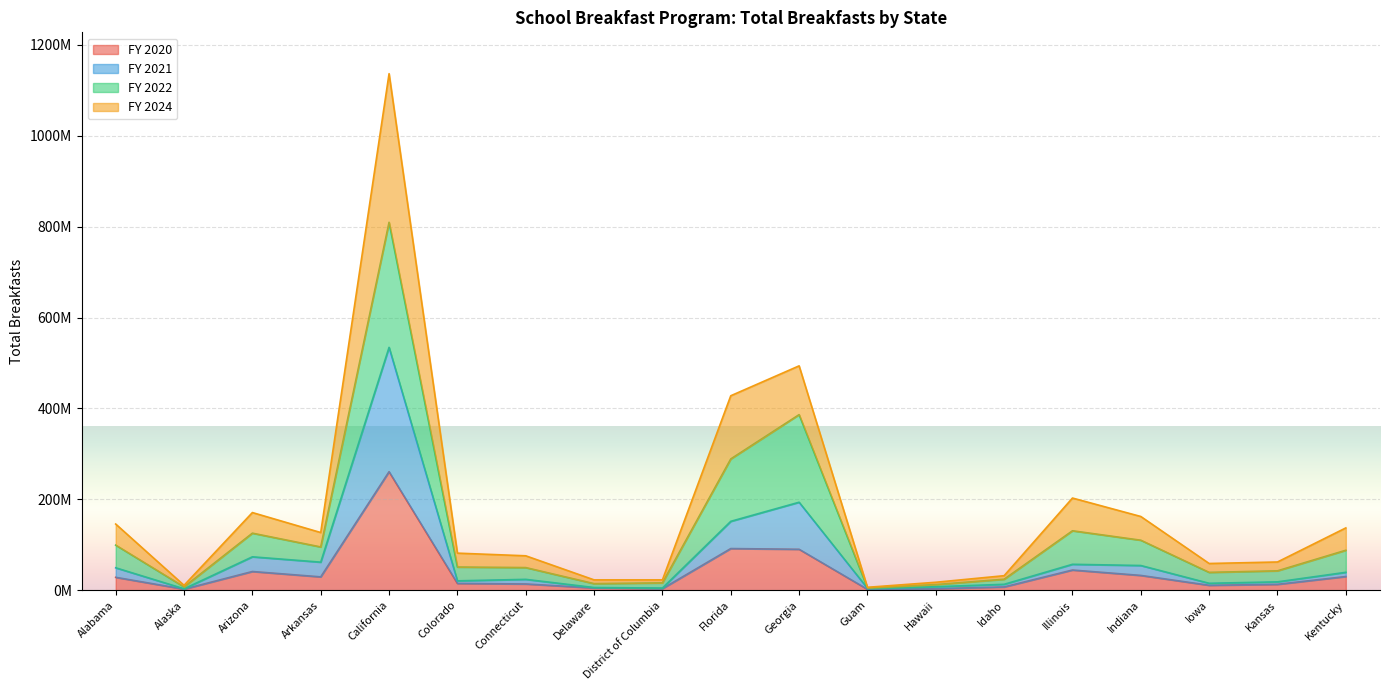

How many values in the FY 2024 series are below 81692914?

9